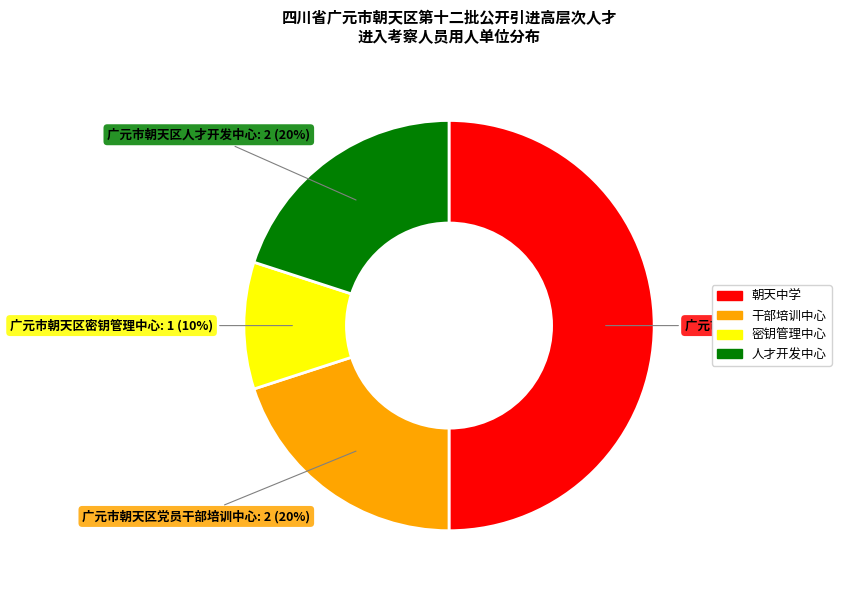

To the nearest percent, what is the difference between the largest and smallest slice percentages?

40%